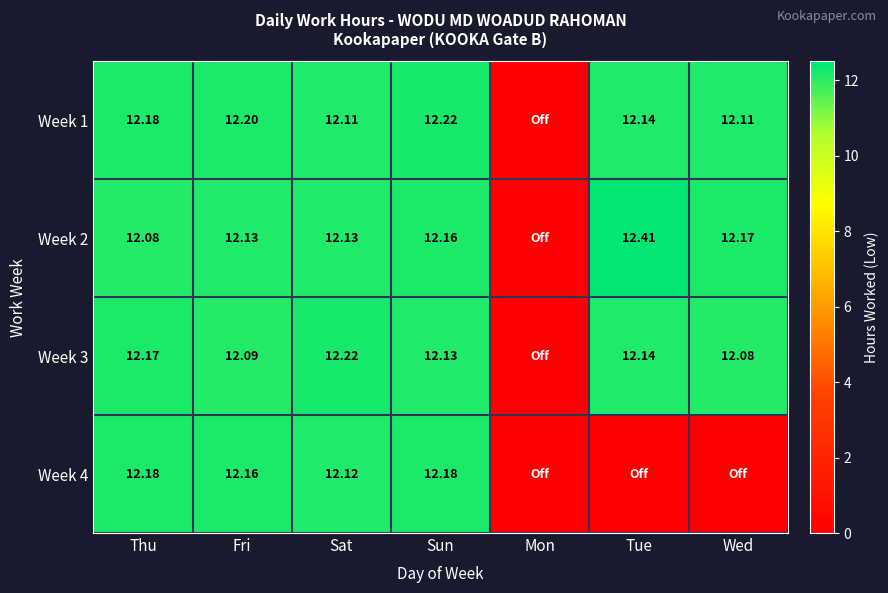

What is the total value across all series at Wed?

36.4